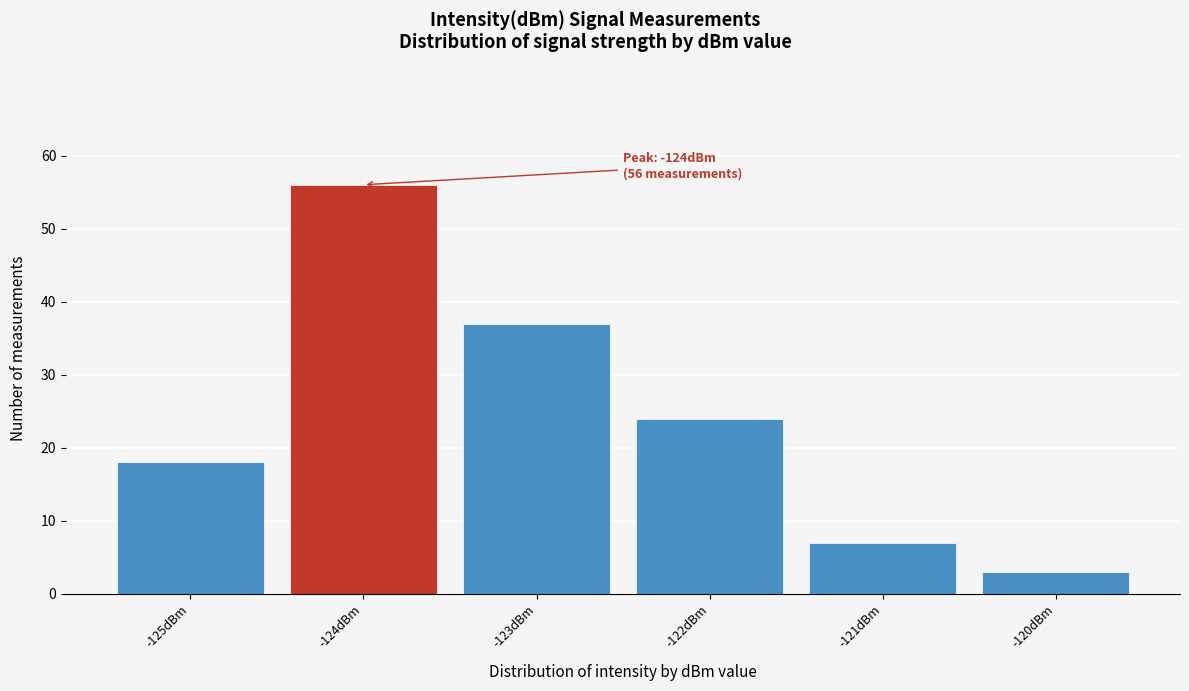

Reading left to right, list all the values displayed in this chart.

-125dBm=18	-124dBm=56	-123dBm=37	-122dBm=24	-121dBm=7	-120dBm=3